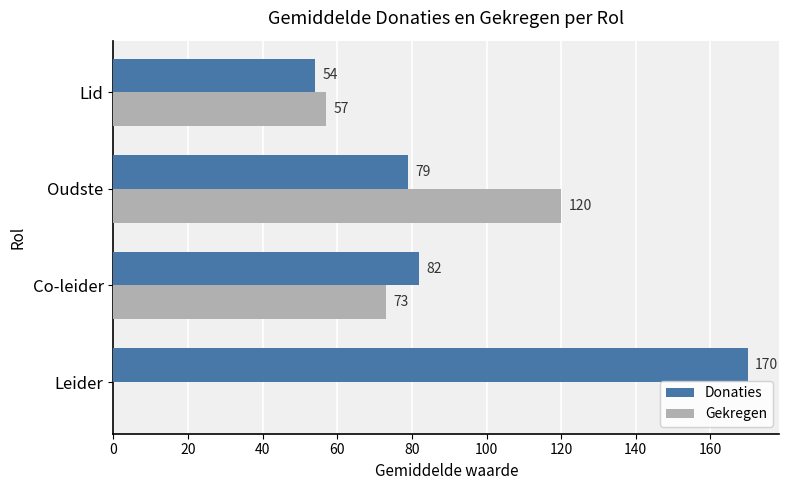

Where is Gekregen nearest to the value 60?

Lid